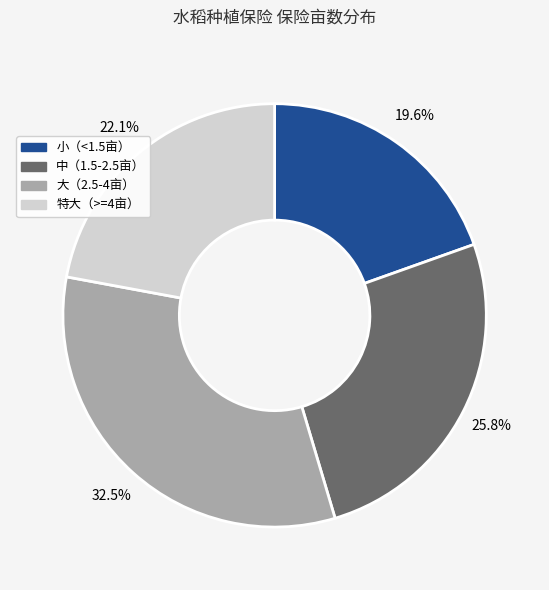

To the nearest percent, what is the average slice percentage?

25%